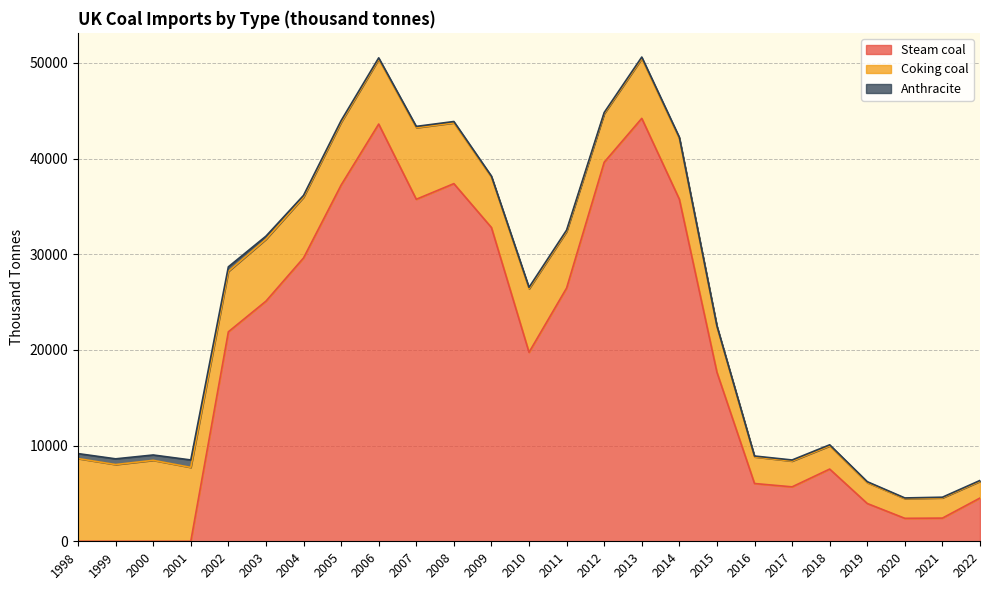

What is the total value across all series at 2005?

43968.5